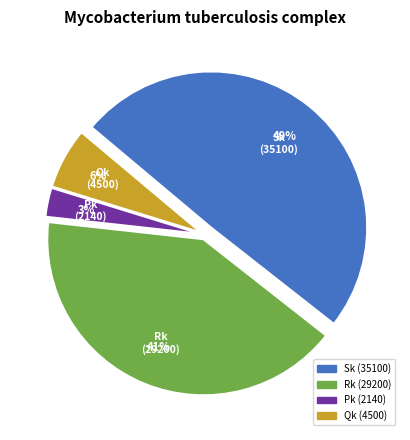

Which slice is the largest?

Sk